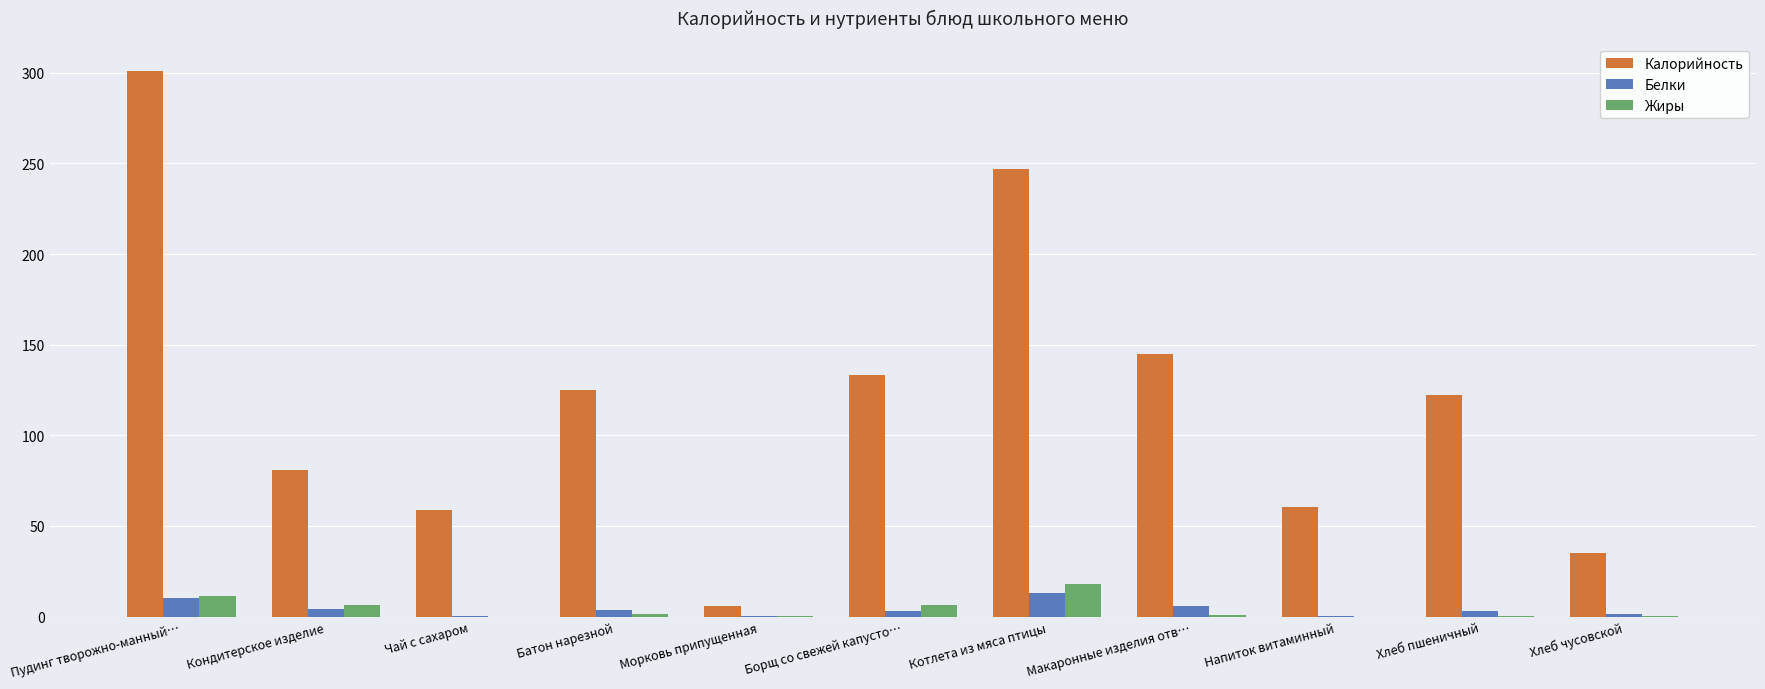

Which category has the highest value across all series?

Пудинг творожно-манный…